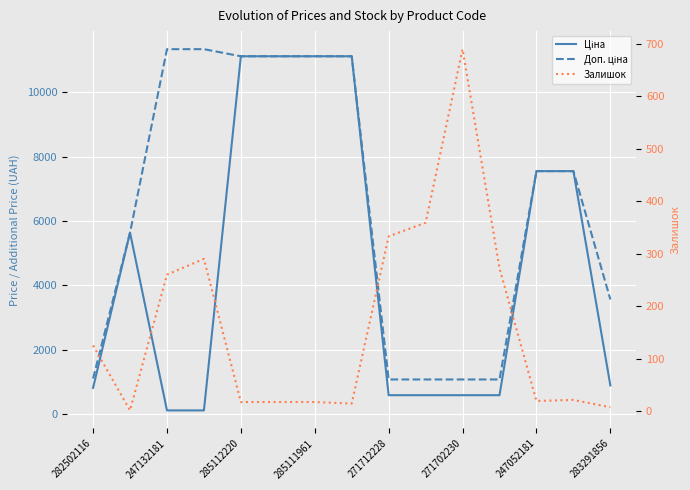

True or false: Ціна has a value of 34.5 at 285111961.

False